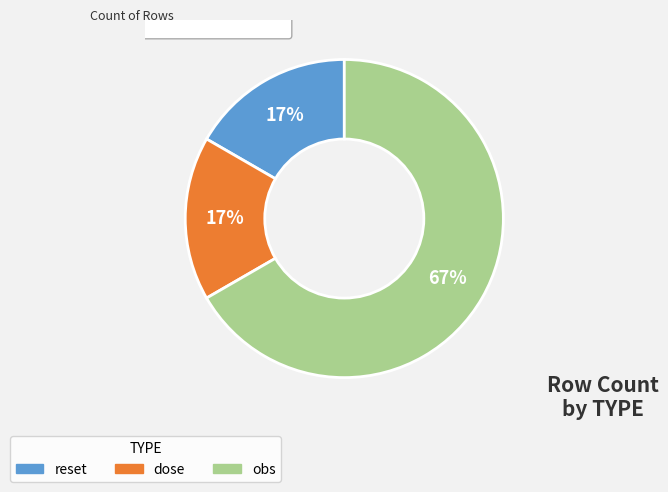

The dose slice represents 8% of the pie. True or false?

False